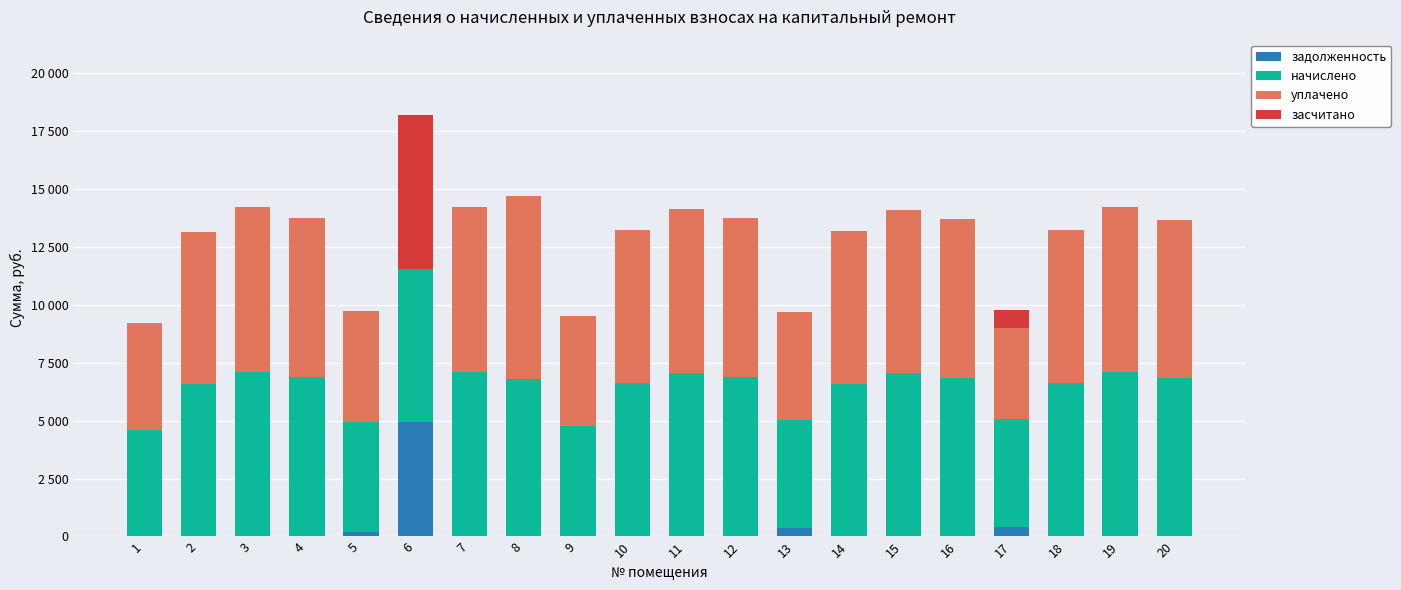

What is the average value of the засчитано series?

369.3